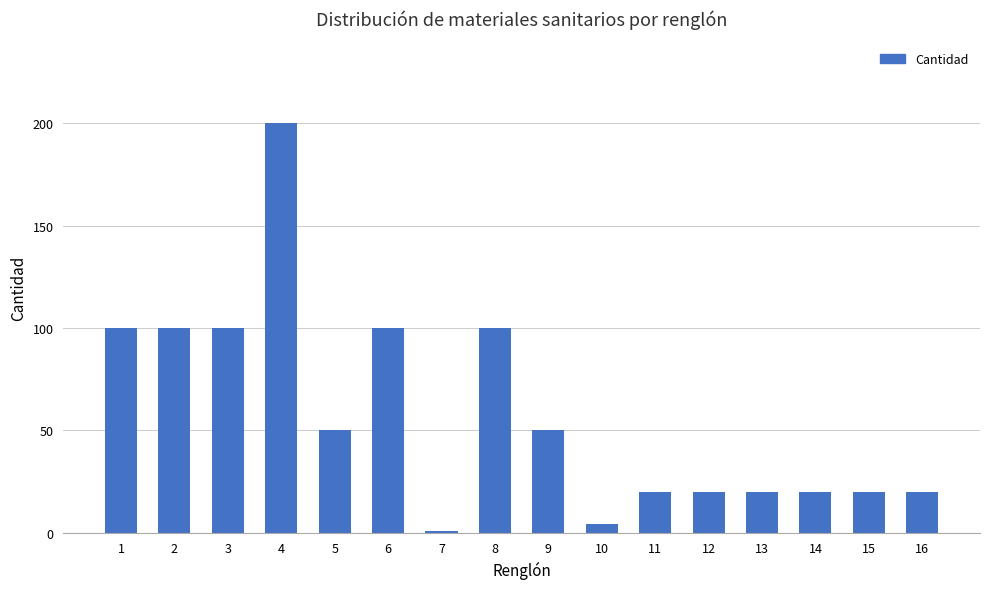

What is the difference between the maximum and second lowest values?

196